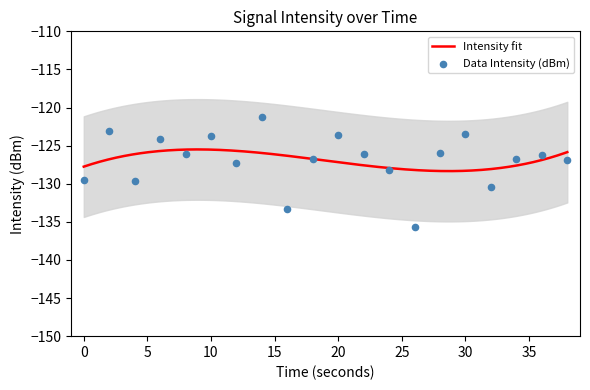

What is the change in value from 12 to 18?

+0.5